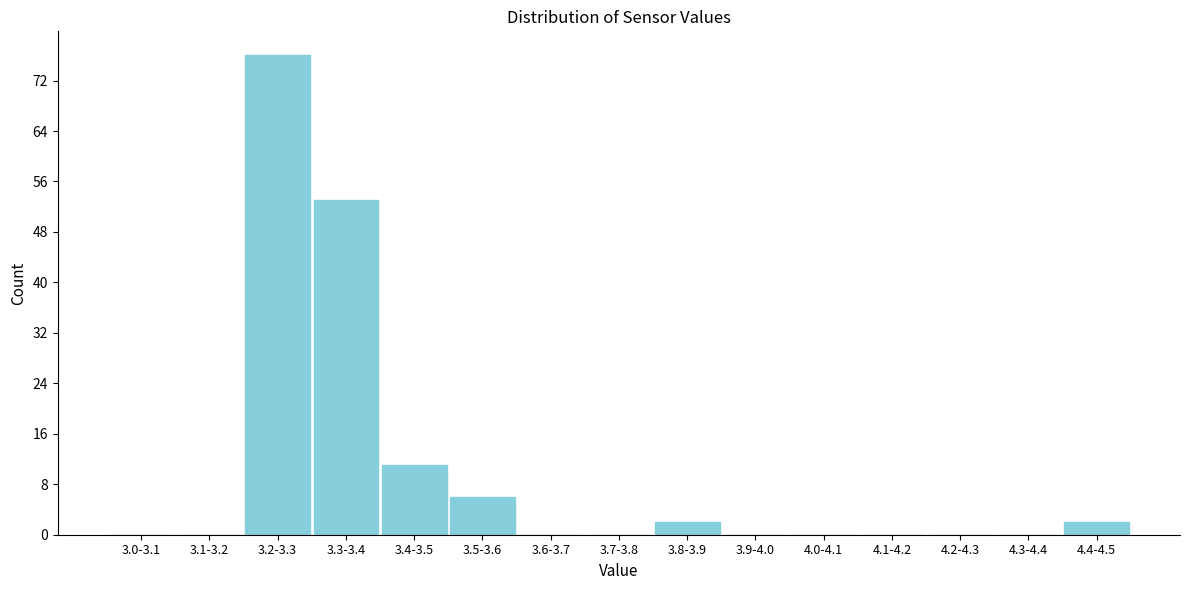

Reading left to right, extract all data points from this chart.

3.0-3.1=0	3.1-3.2=0	3.2-3.3=76	3.3-3.4=53	3.4-3.5=11	3.5-3.6=6	3.6-3.7=0	3.7-3.8=0	3.8-3.9=2	3.9-4.0=0	4.0-4.1=0	4.1-4.2=0	4.2-4.3=0	4.3-4.4=0	4.4-4.5=2